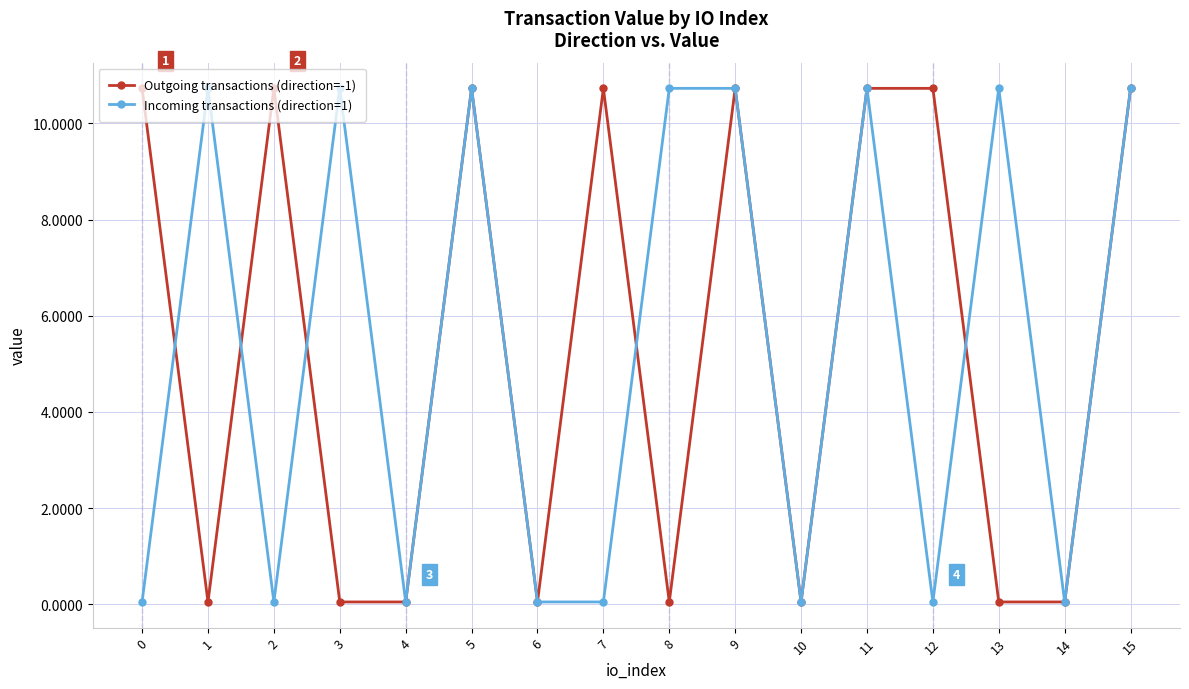

What is the difference between the Incoming transactions (direction=1) values at 1 and 0?

10.7